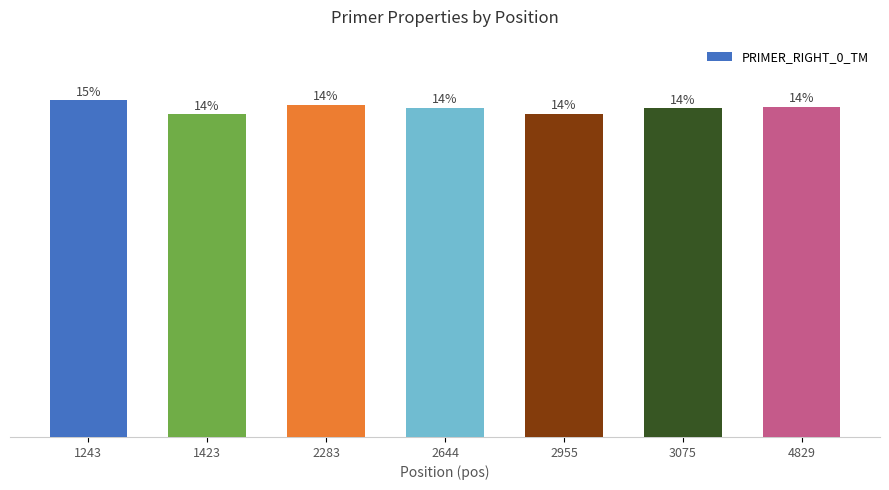

Are the bars grouped side by side (vs. stacked)?

No